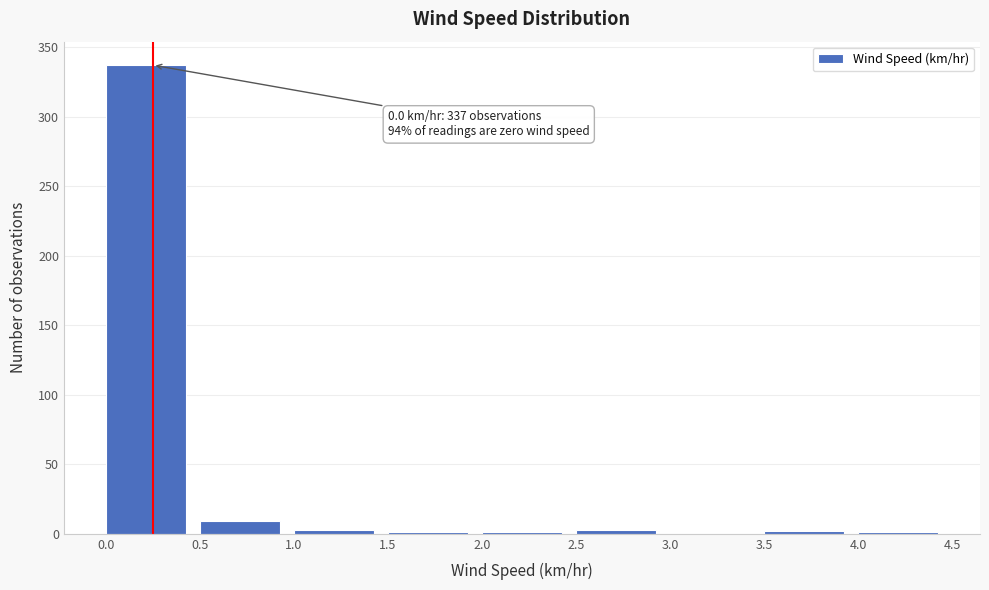

Over which range of the x-axis is the bar tallest?

0.0 to 0.5